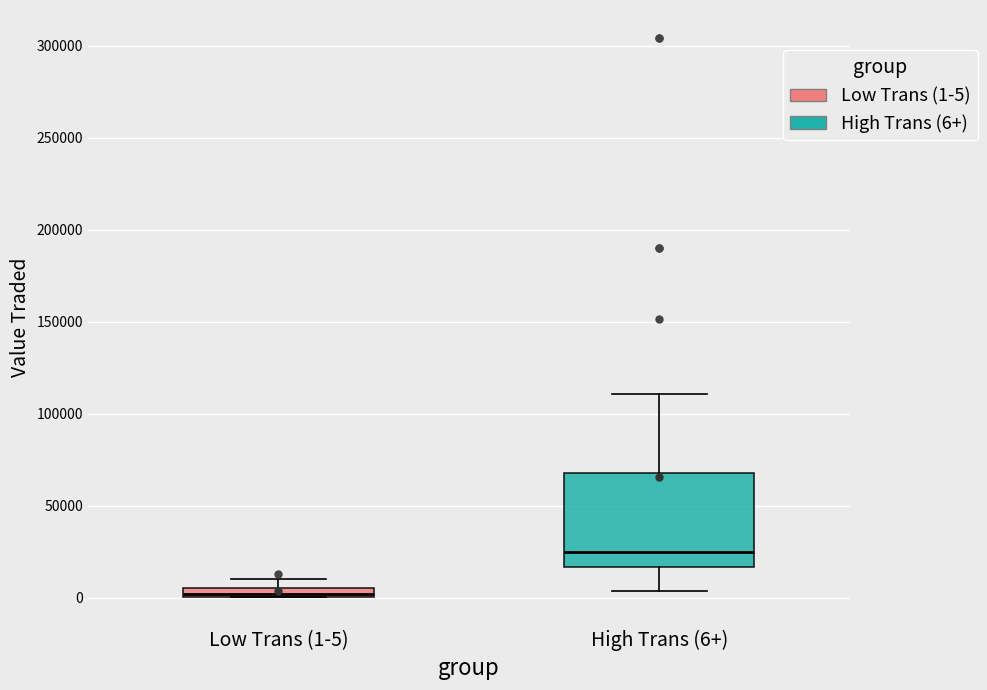

Which box's median line is the lowest?

Low Trans (1-5)